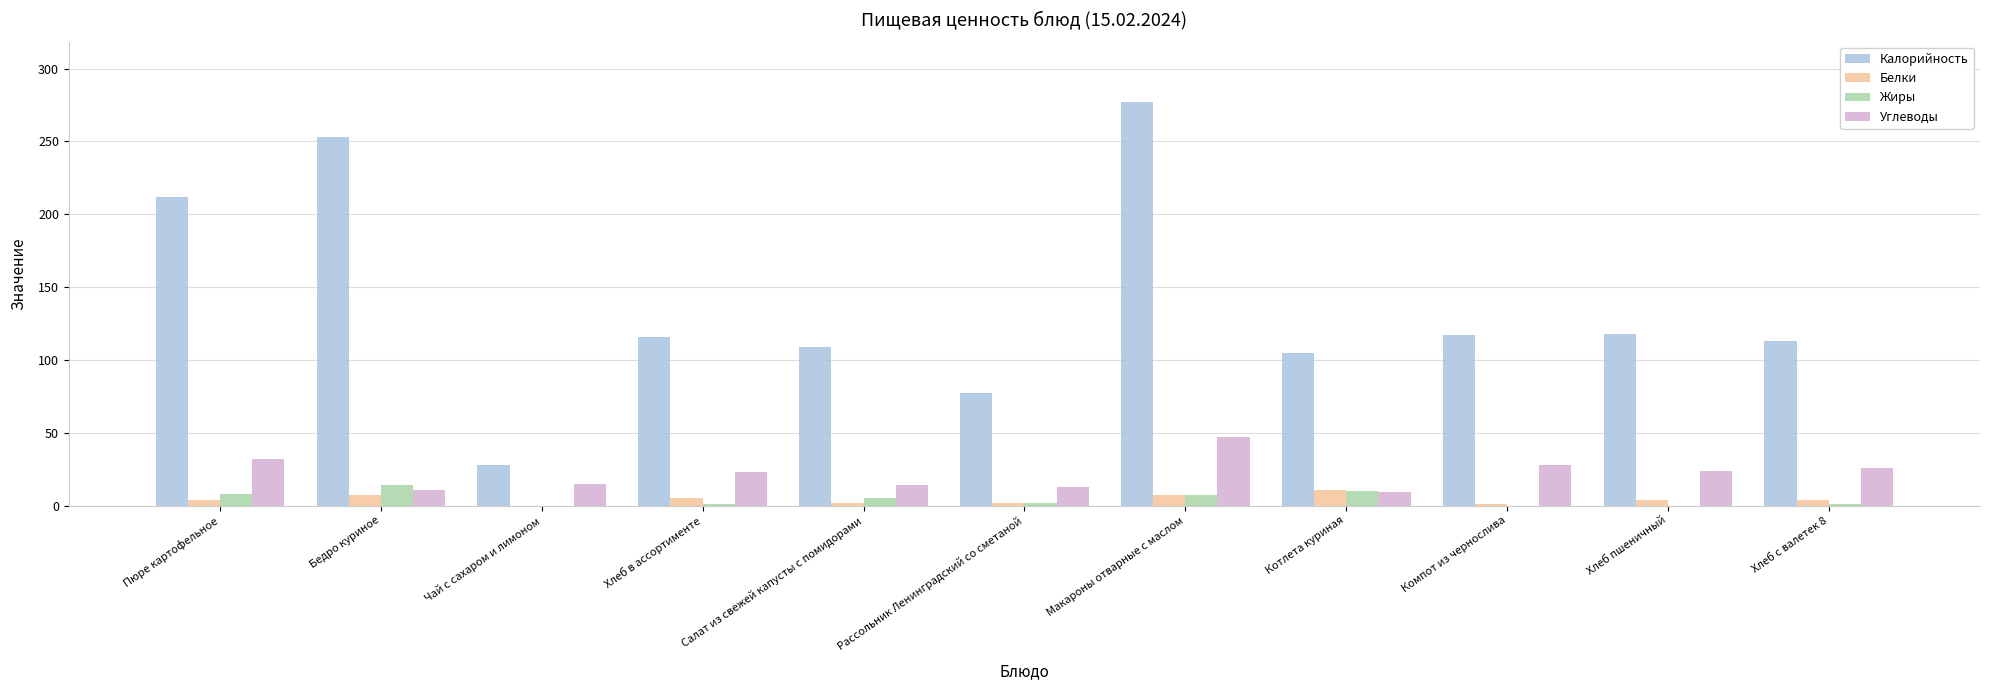

What is the total value across all series at Макароны отварные с маслом?

338